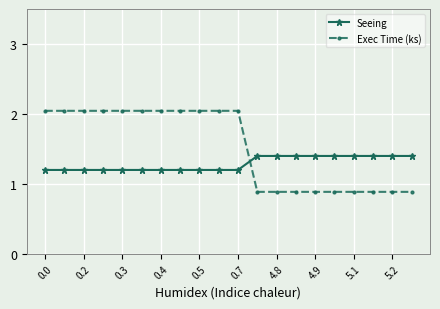

What is the value of the Seeing point at the 15th from the left?

1.4